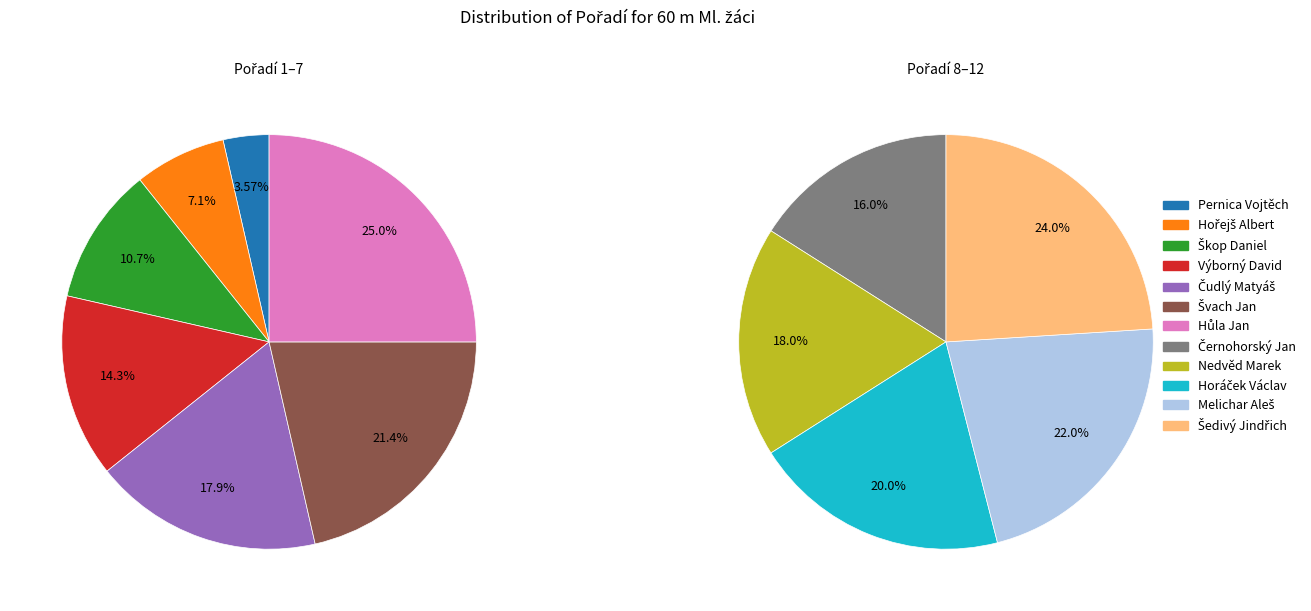

What is the change in value from Švach Jan to Hůla Jan?

+1